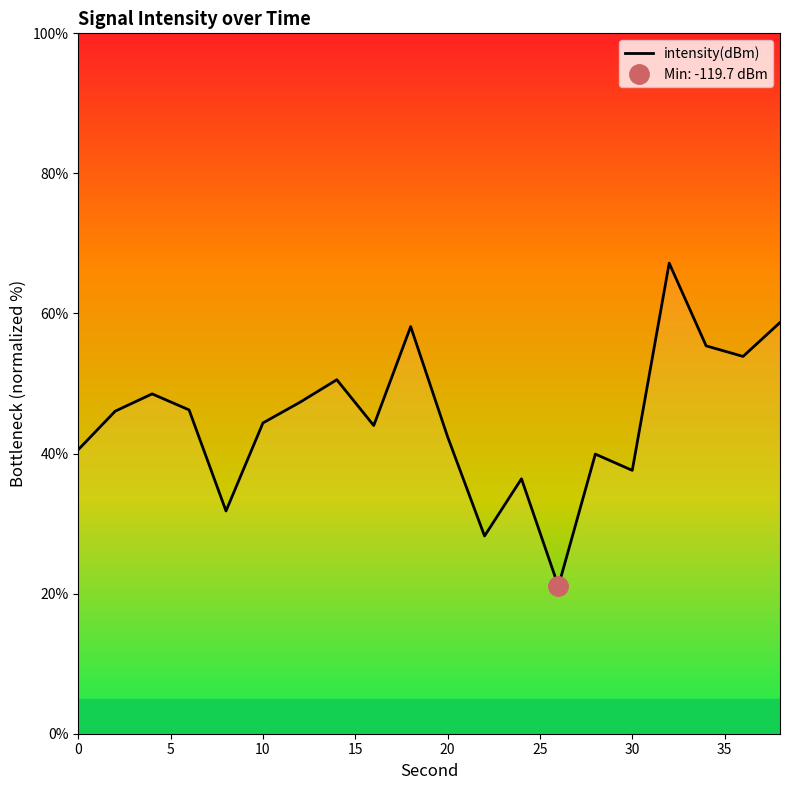

What is the minimum value shown in the chart?

21.1